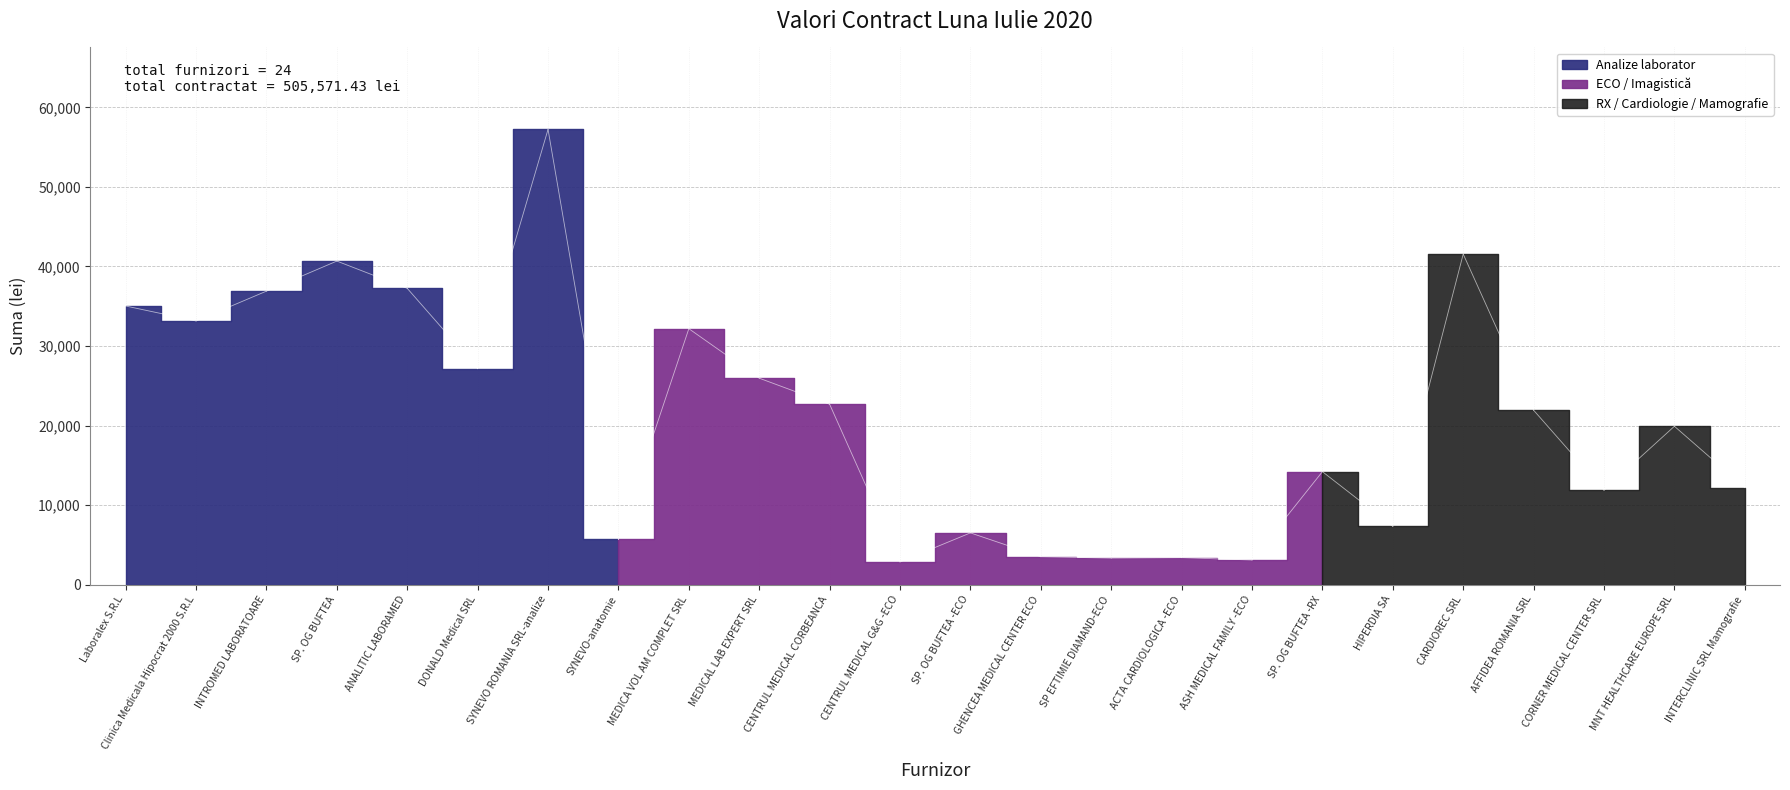

True or false: the data shows 14203.1 at SP. OG BUFTEA -RX.

True